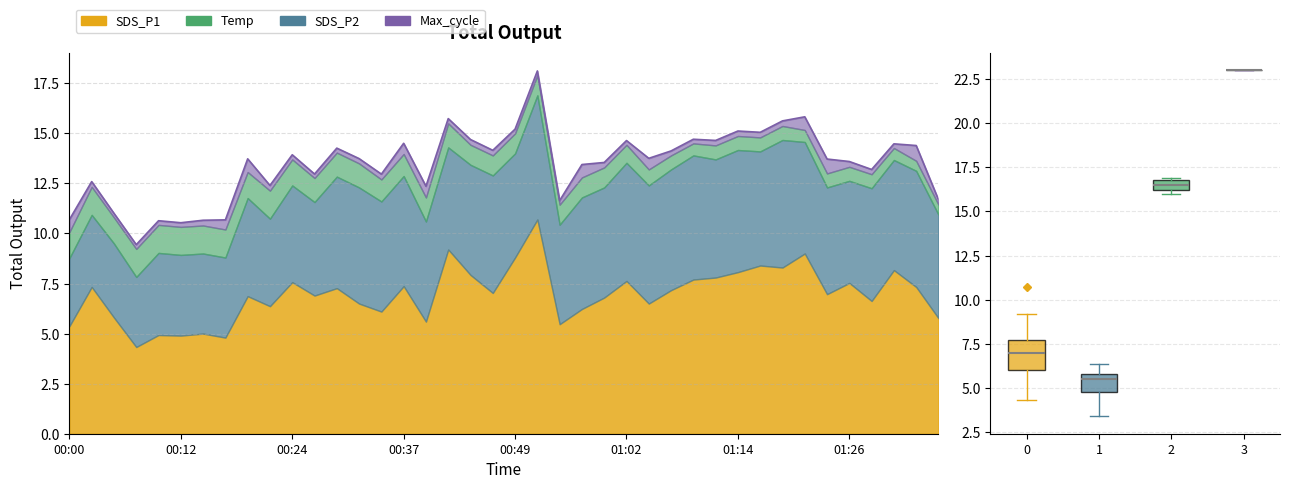

Where does the SDS_P1 series first go above 7?

00:02